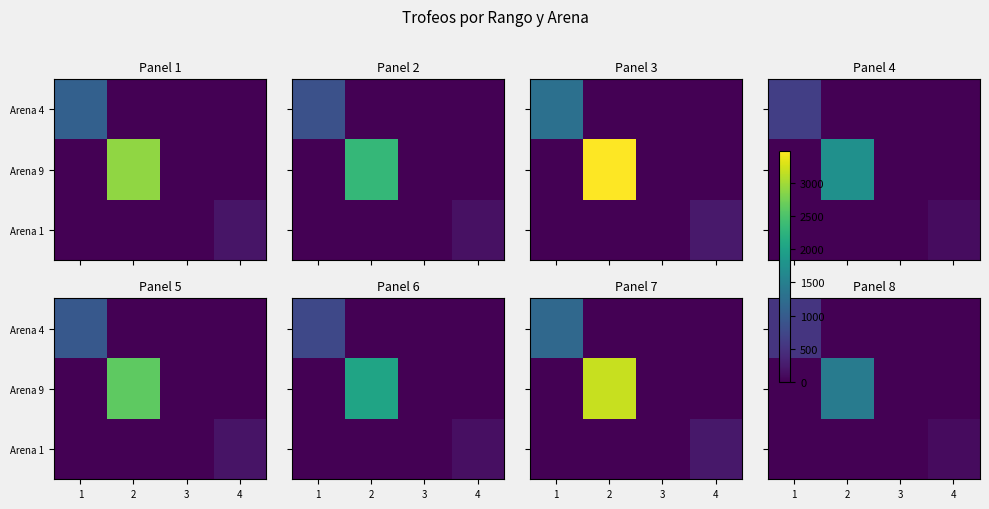

List the series in order of their peak value, highest first.

Arena 9, Arena 4, Arena 1